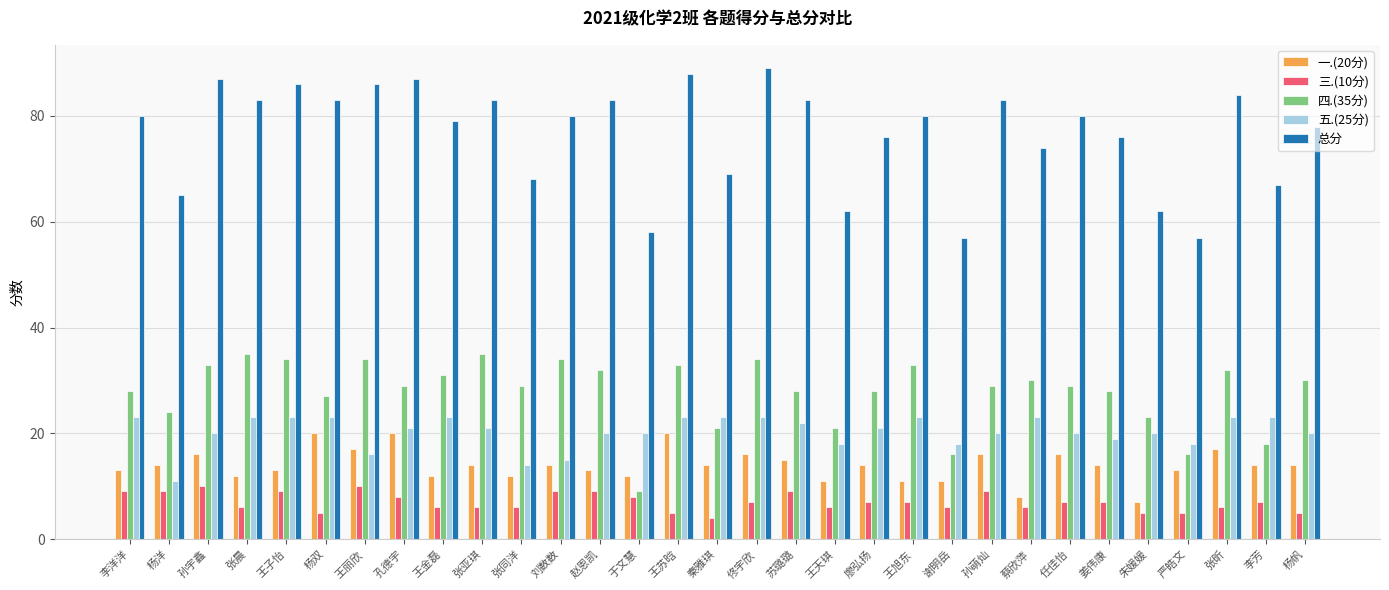

What is the minimum value shown in the chart?

4